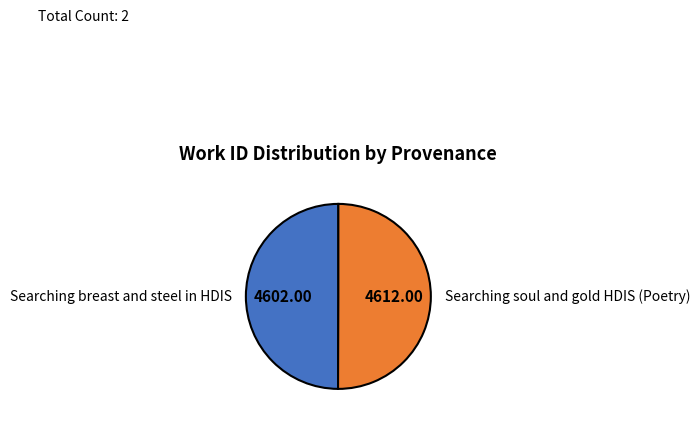

Combined, do Searching soul and gold HDIS (Poetry) and Searching breast and steel in HDIS account for over 50%?

Yes